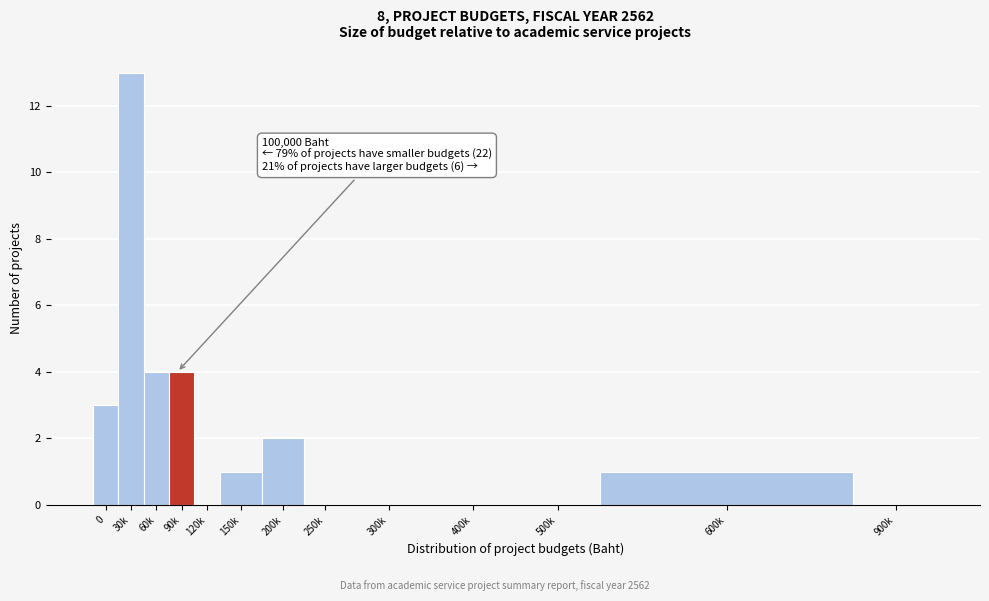

Reading right to left, what are all the values shown in this chart?

900k=0	600k=1	500k=0	400k=0	300k=0	250k=0	200k=2	150k=1	120k=0	90k=4	60k=4	30k=13	0=3